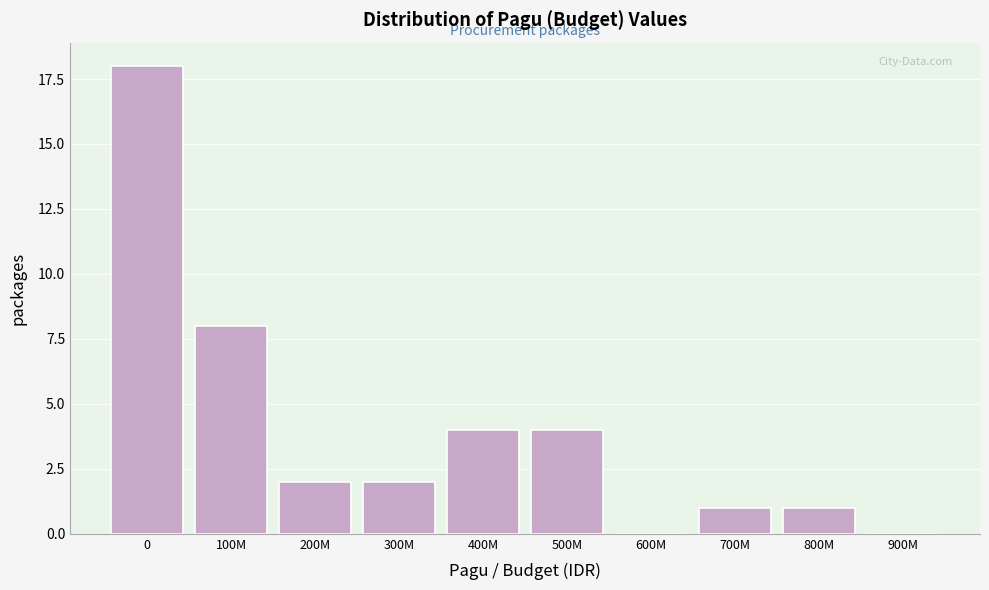

Reading right to left, transcribe all the data shown in this chart.

900M=0	800M=1	700M=1	600M=0	500M=4	400M=4	300M=2	200M=2	100M=8	0=18